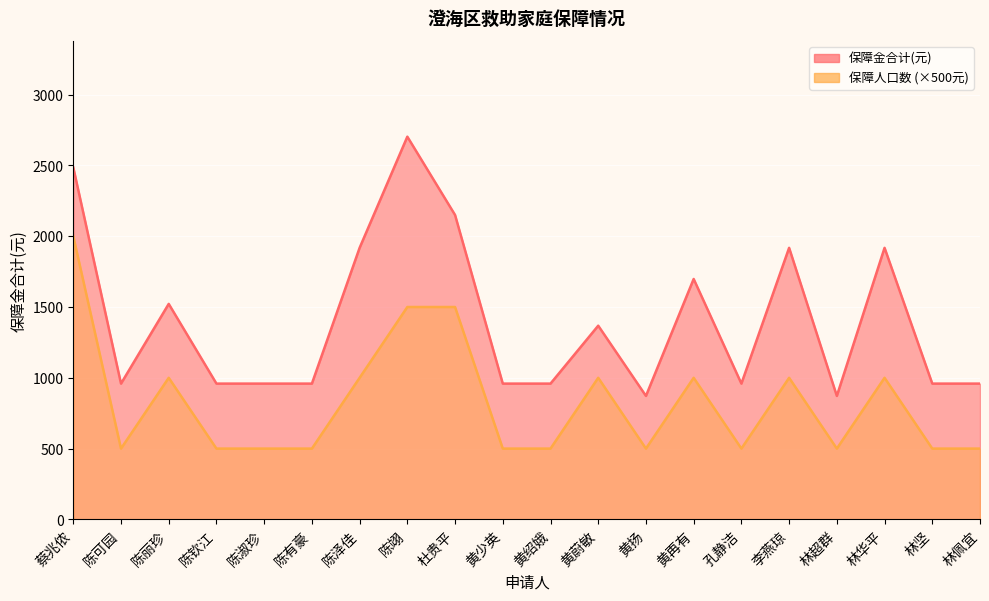

How many 保障人口数 values are between 500 and 1000?

17